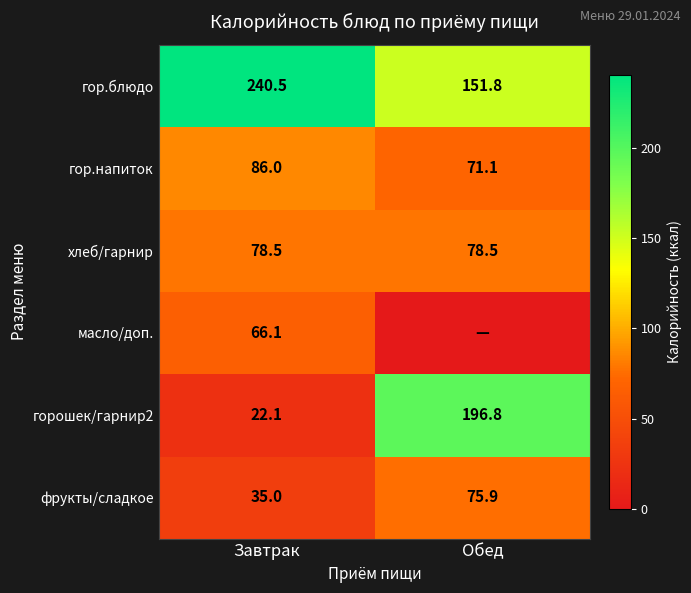

True or false: масло/доп. has a value of 30.2 at Завтрак.

False